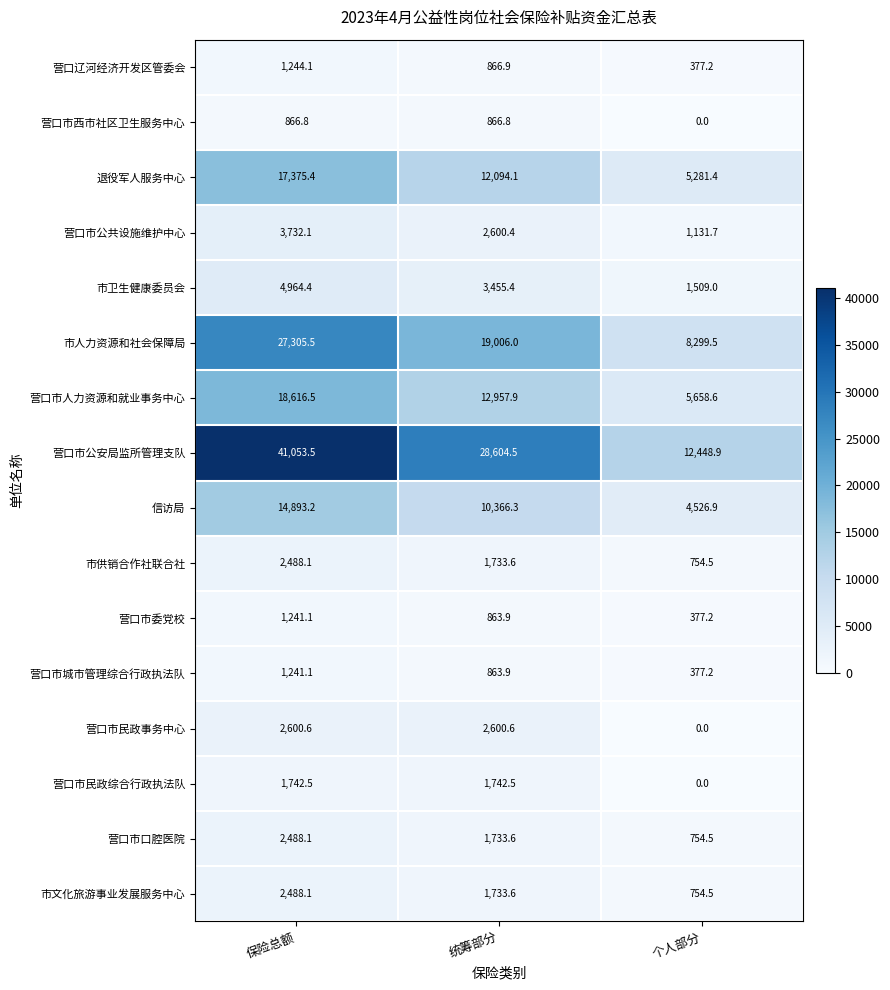

What is the highest value of the 退役军人服务中心 series?

17375.4